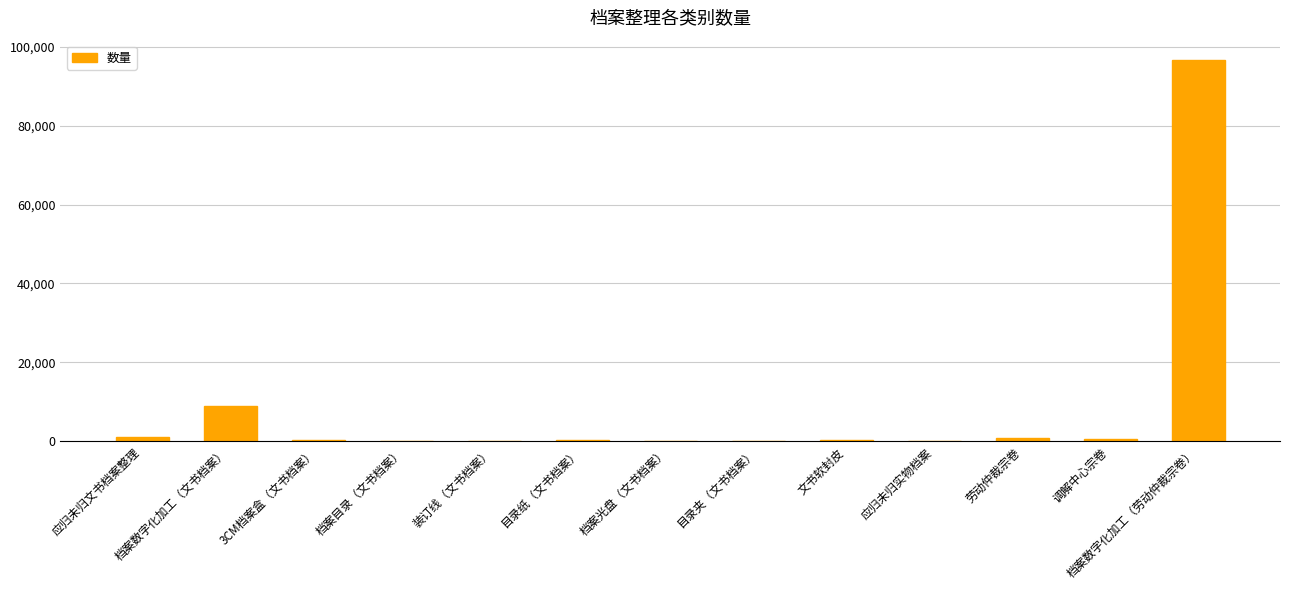

Which label corresponds to the largest value in the chart?

档案数字化加工（劳动仲裁宗卷）